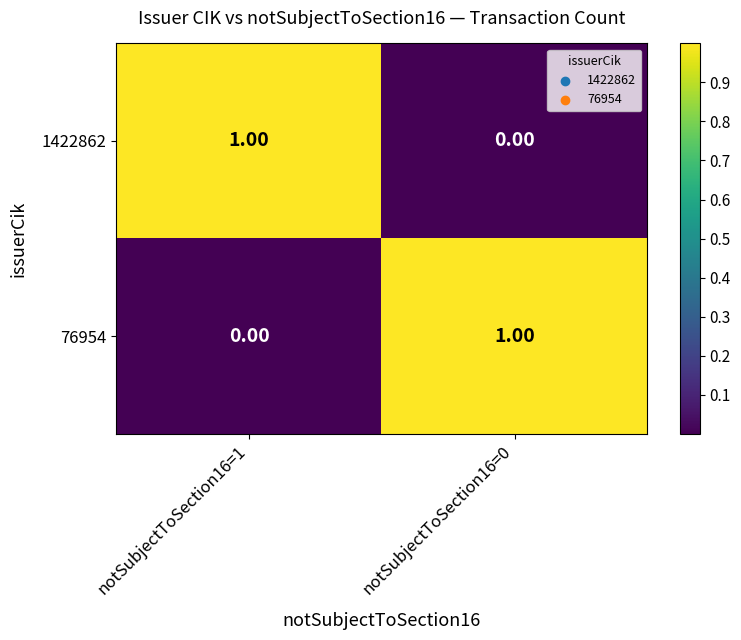

Is the value of 1422862 at notSubjectToSection16=0 greater than the value of 76954 at notSubjectToSection16=0?

No